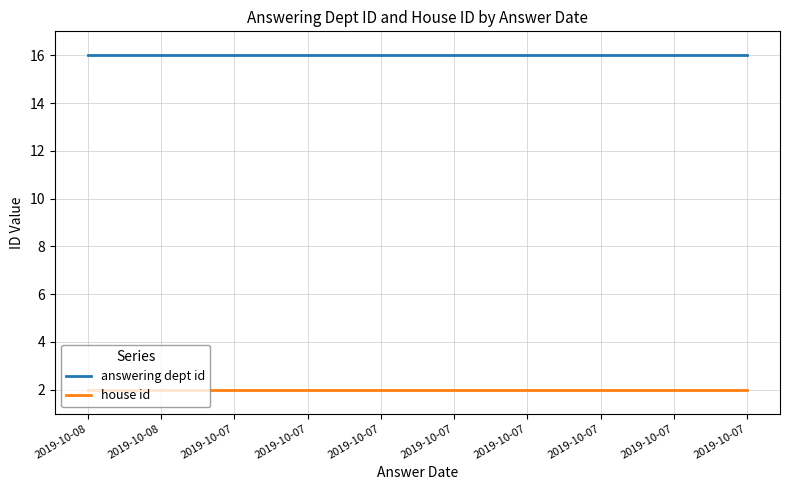

What are all the series names shown in the legend?

answering dept id, house id